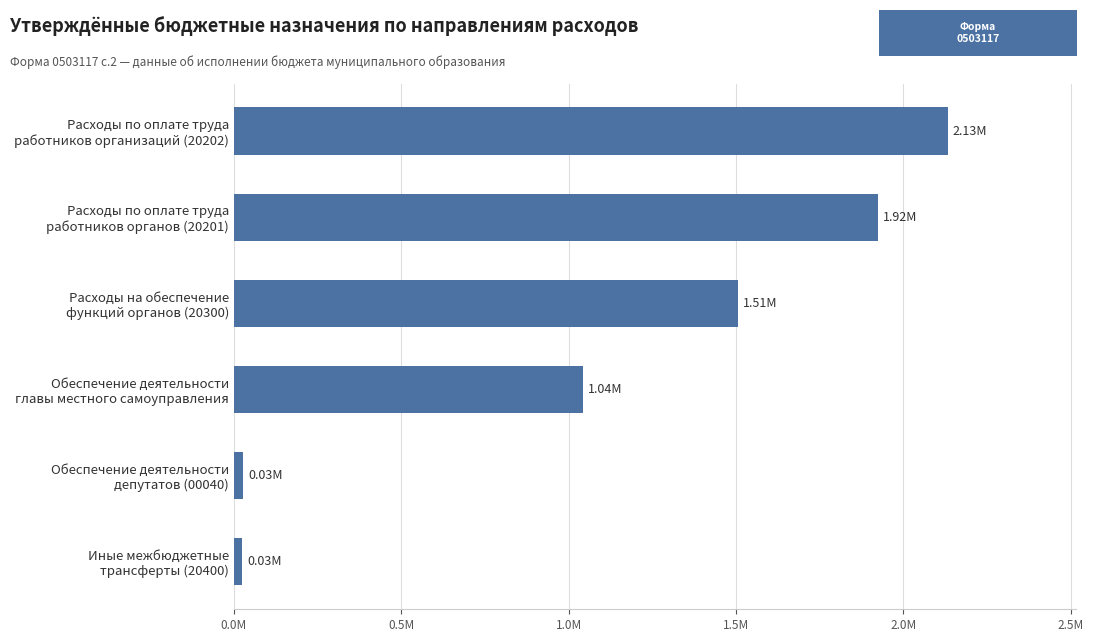

Does the chart contain any negative values?

No